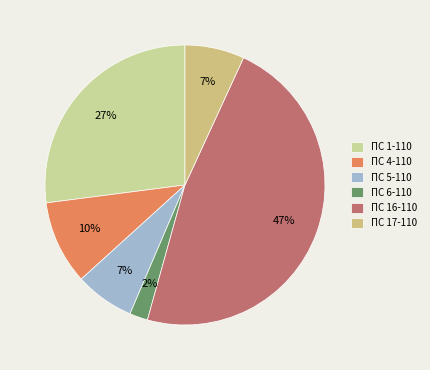

The ПС 6-110 slice represents 2% of the pie. True or false?

True